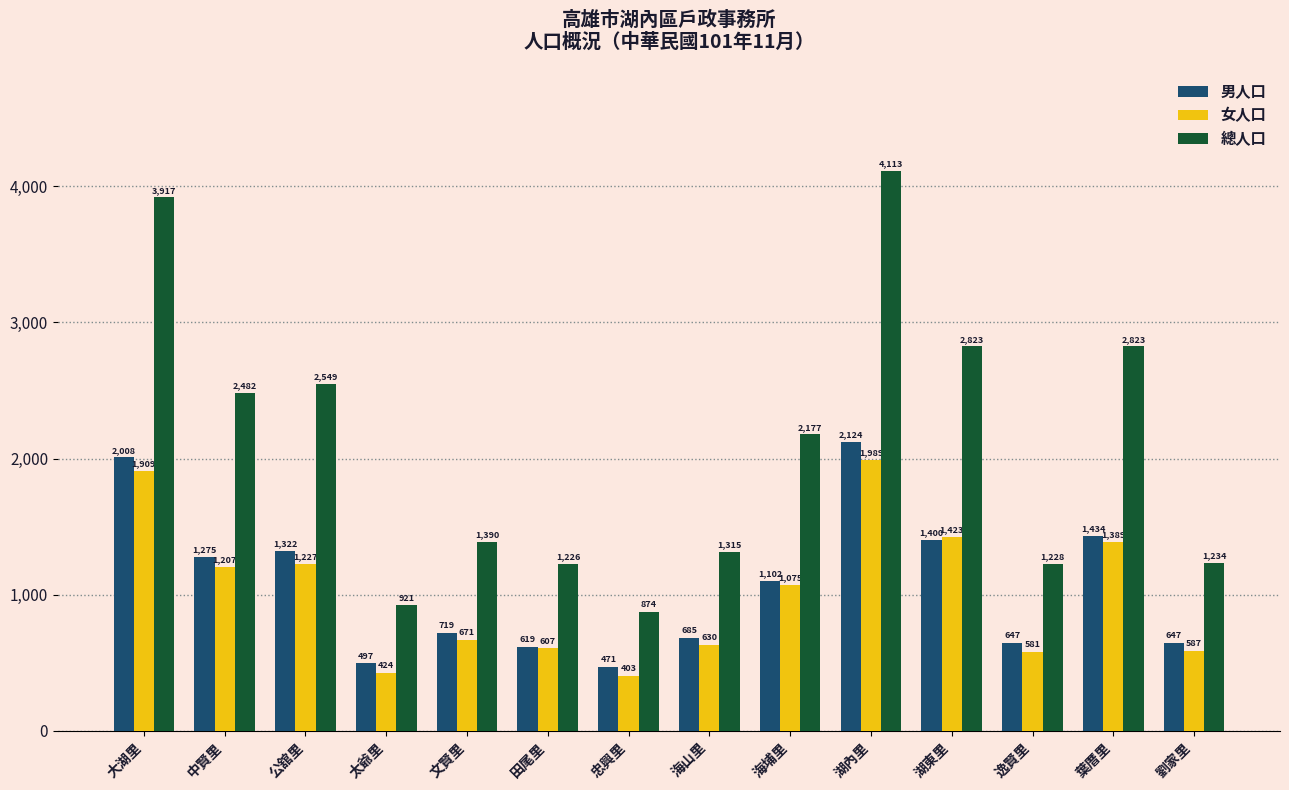

Reading left to right, what are all the values shown in this chart?

男人口: 2008	1275	1322	497	719	619	471	685	1102	2124	1400	647	1434	647
女人口: 1909	1207	1227	424	671	607	403	630	1075	1989	1423	581	1389	587
總人口: 3917	2482	2549	921	1390	1226	874	1315	2177	4113	2823	1228	2823	1234